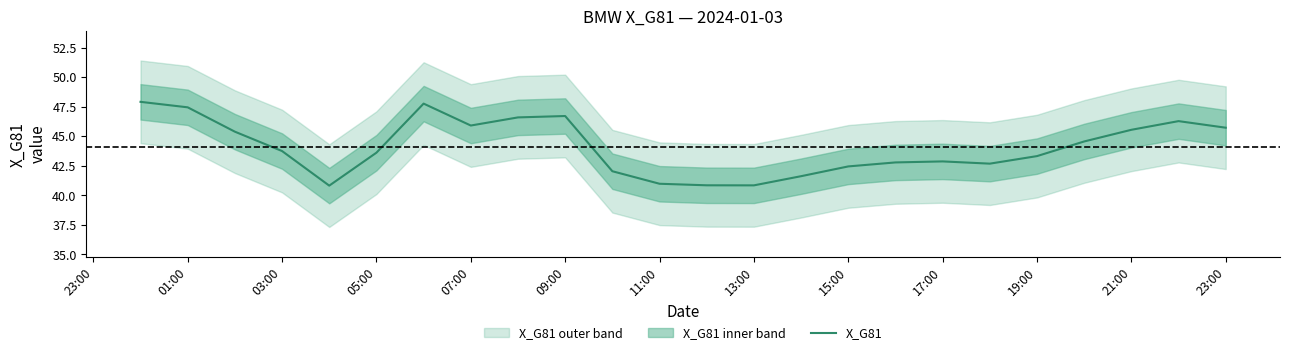

How many series are shown in this chart?

1